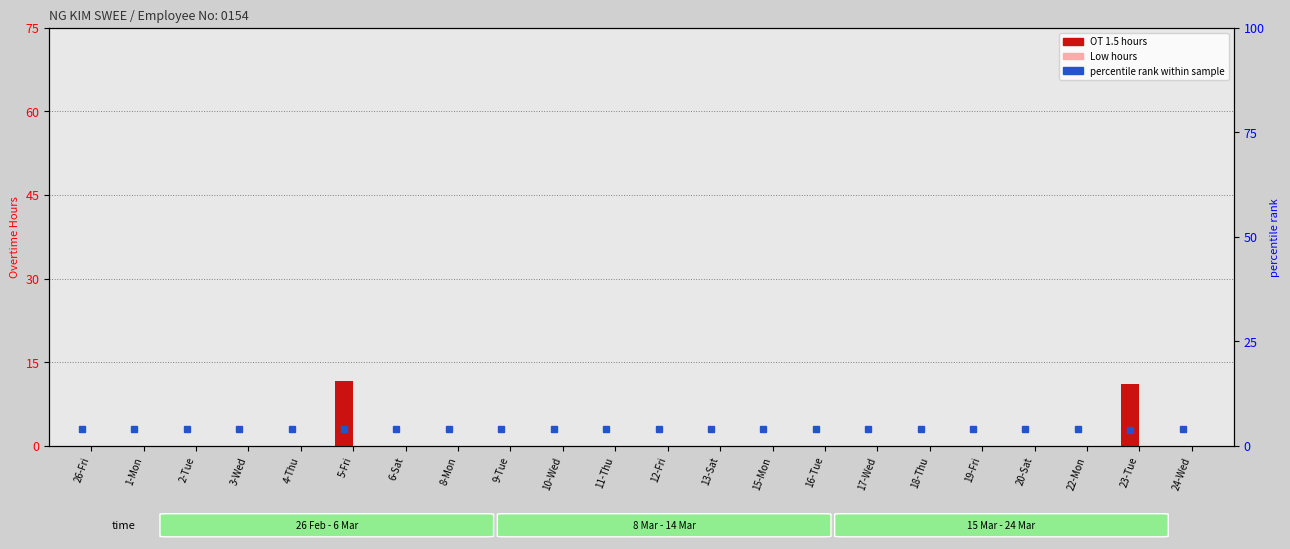

What is the average value of the OT 1.5 series?

1.0